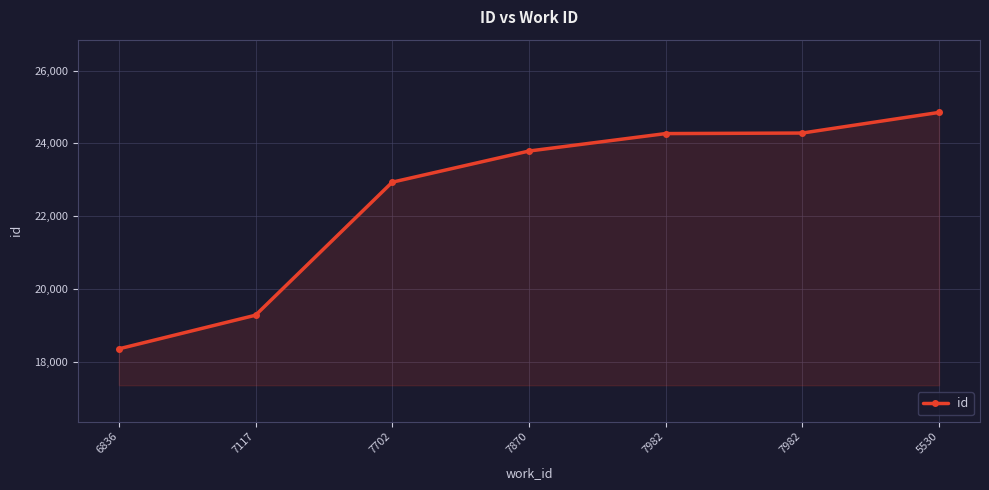

List the labels in order of value, largest first.

5530, 7982, 7982, 7870, 7702, 7117, 6836